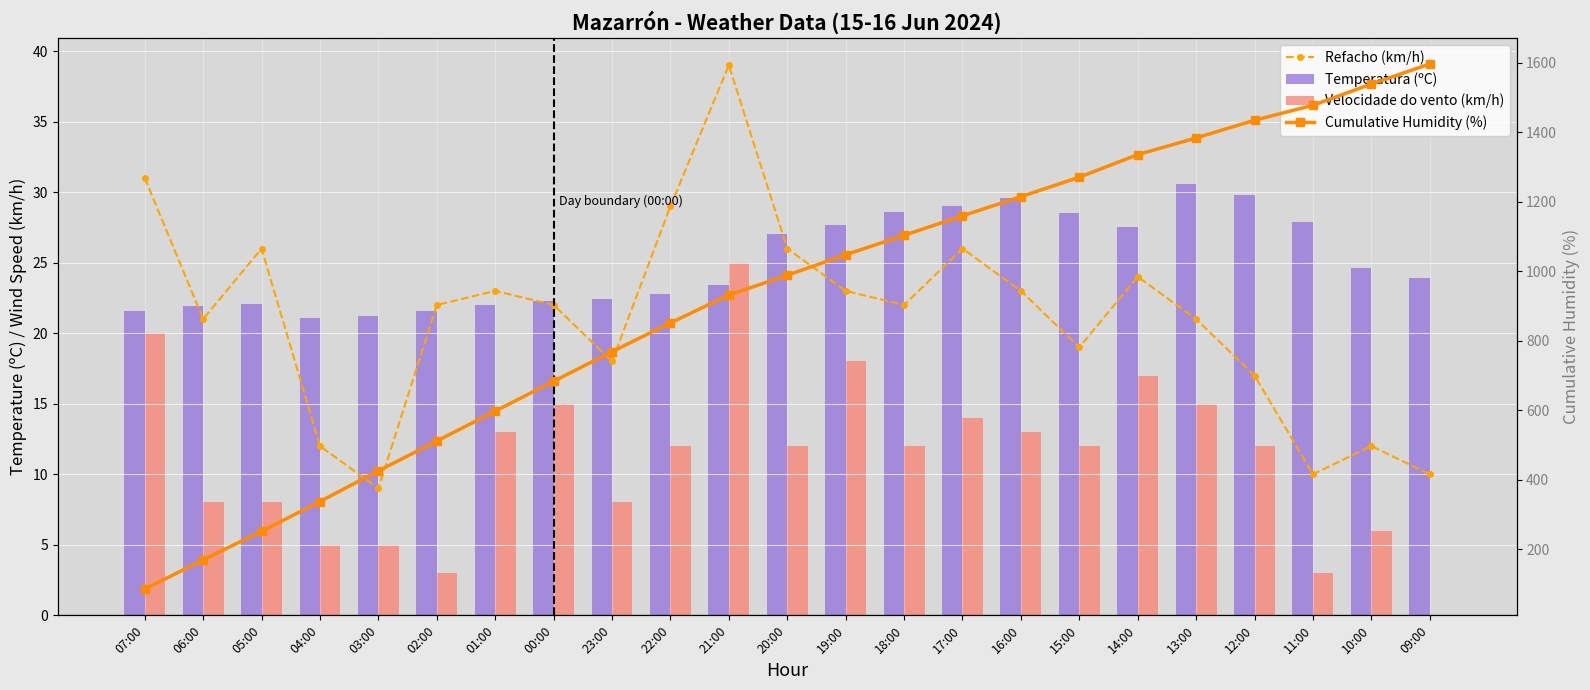

Where does the Temperatura (ºC) series first go above 23?

21:00